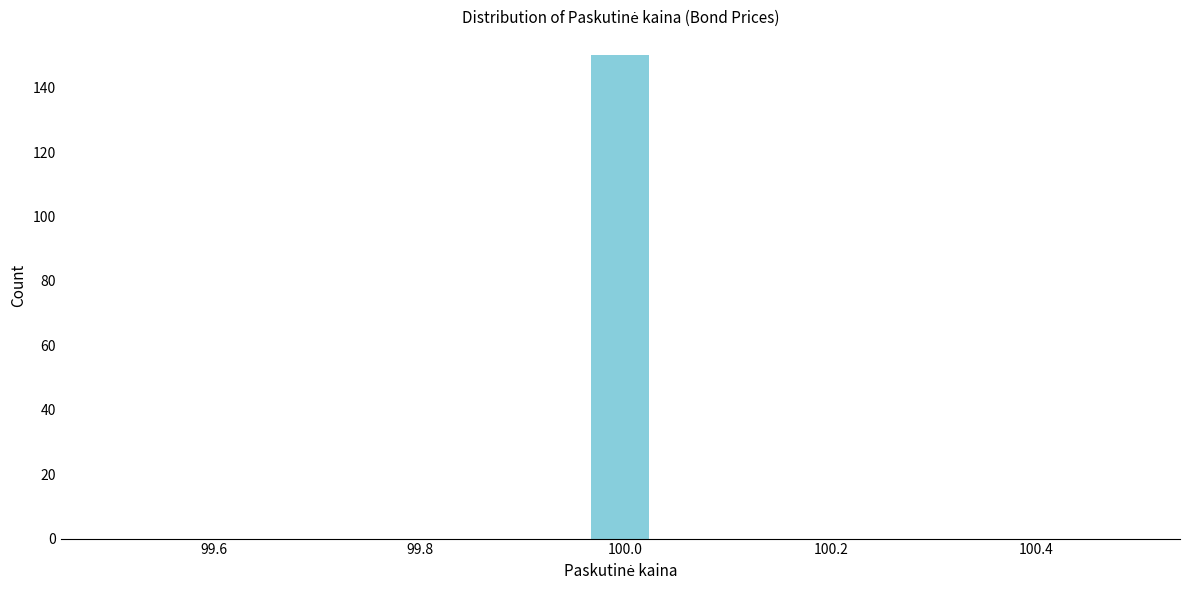

Around what value on the x-axis is the tallest bar? Give the approximate position of its centre, as read against the axis.

100.00